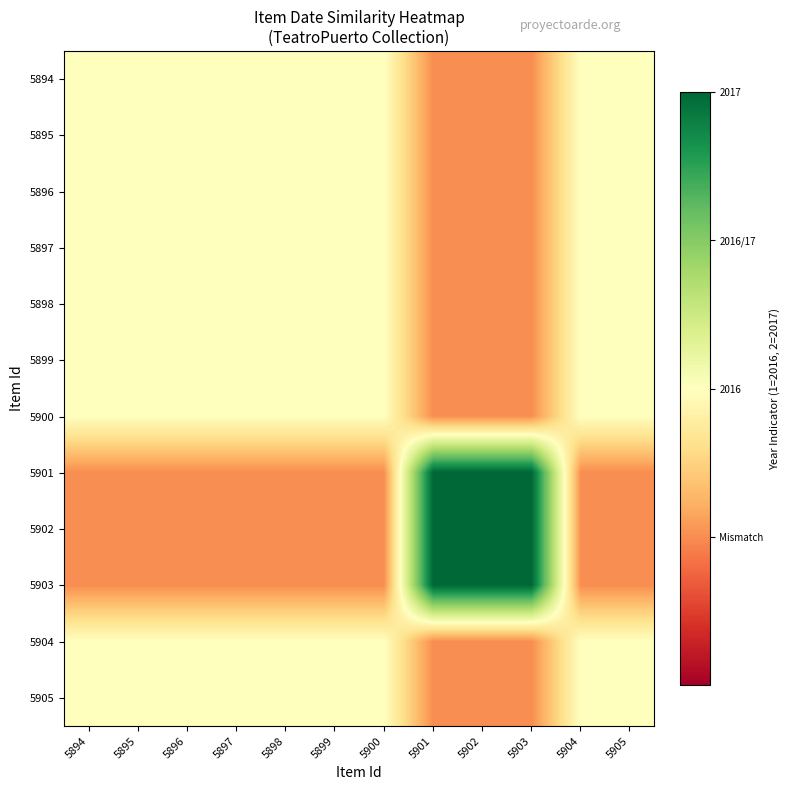

What is the maximum value shown in the chart?

2.0